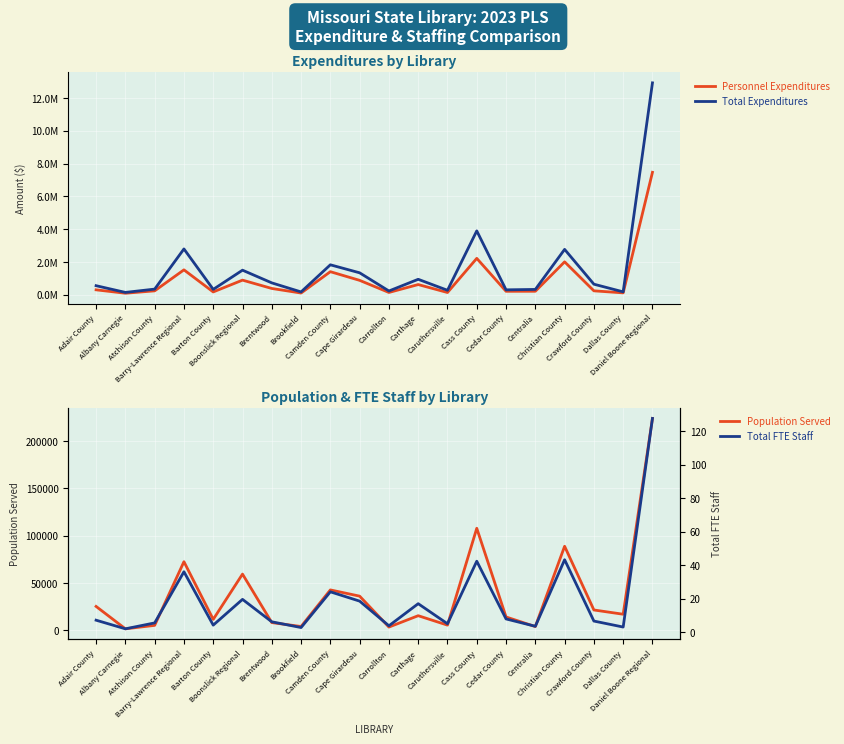

True or false: Personnel Expenditures and Total Expenditures intersect in this chart.

False